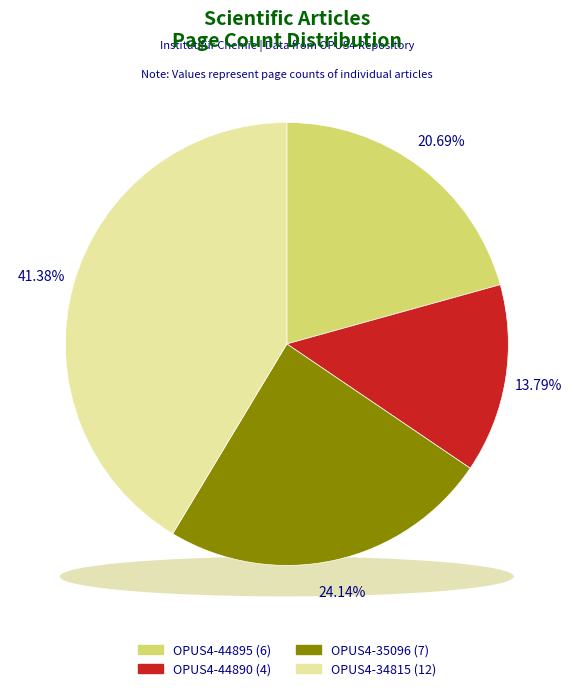

Is OPUS4-44895 the majority of the pie?

No